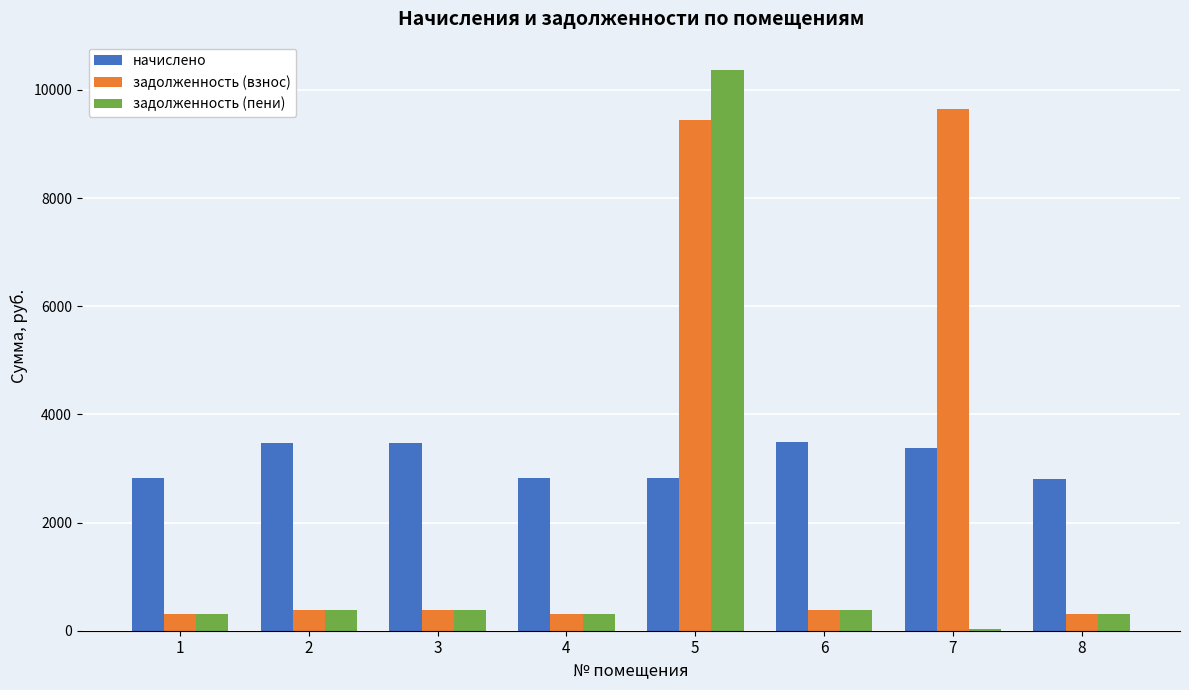

What is the difference between the задолженность (пени) values at 4 and 8?

1.5